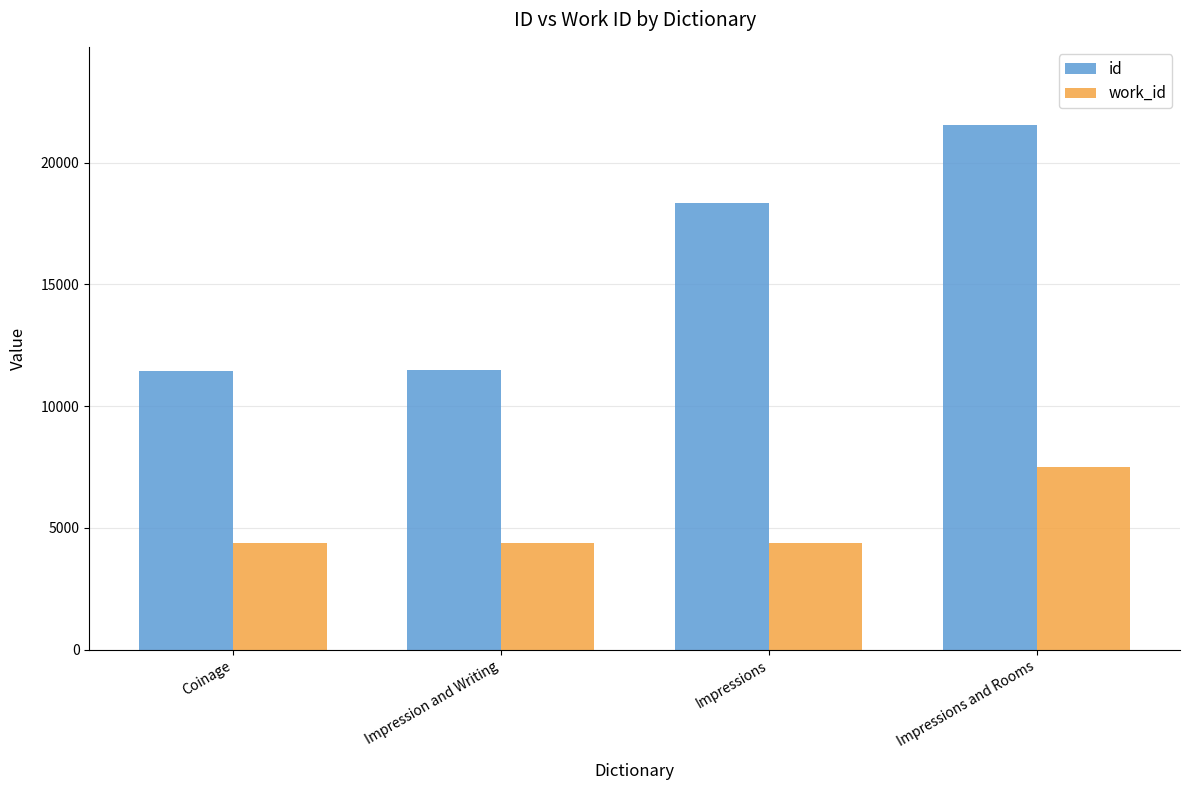

What is the label of the 1st bar from the left?

Coinage